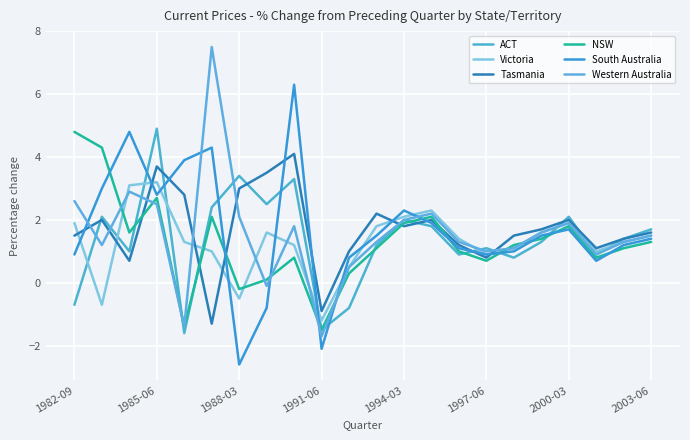

In Victoria, how many points are lower than both neighbors (excluding endpoints)?

5